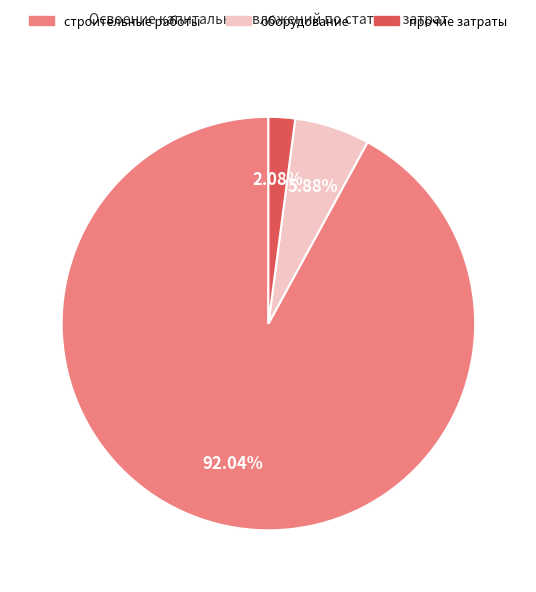

To the nearest percent, what portion does прочие затраты represent?

2%